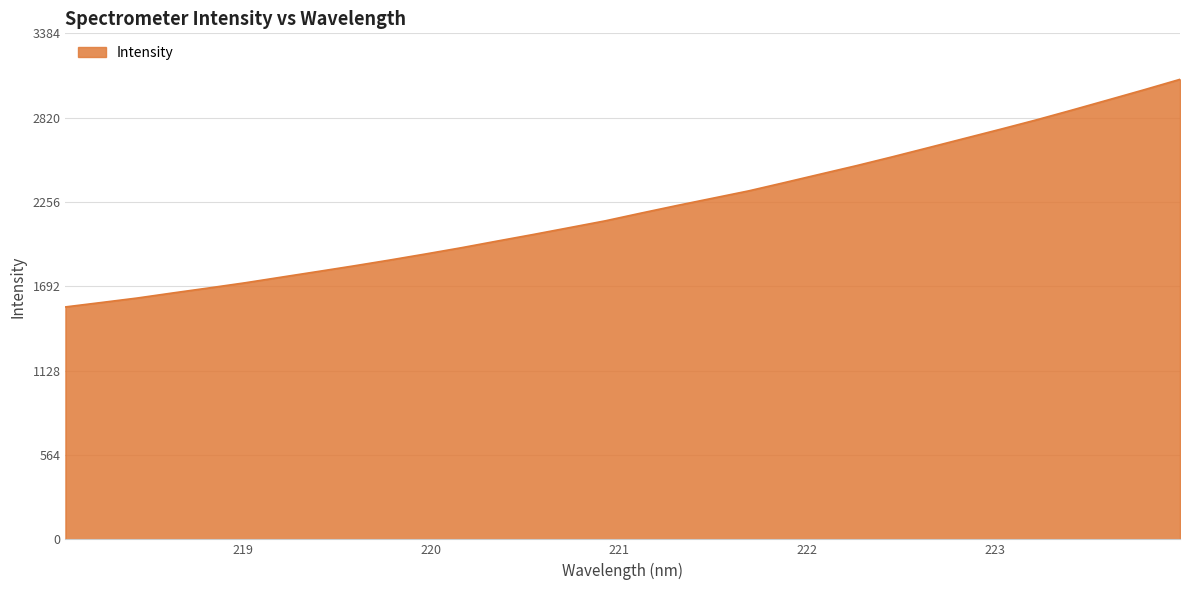

What is the maximum value shown in the chart?

3076.3